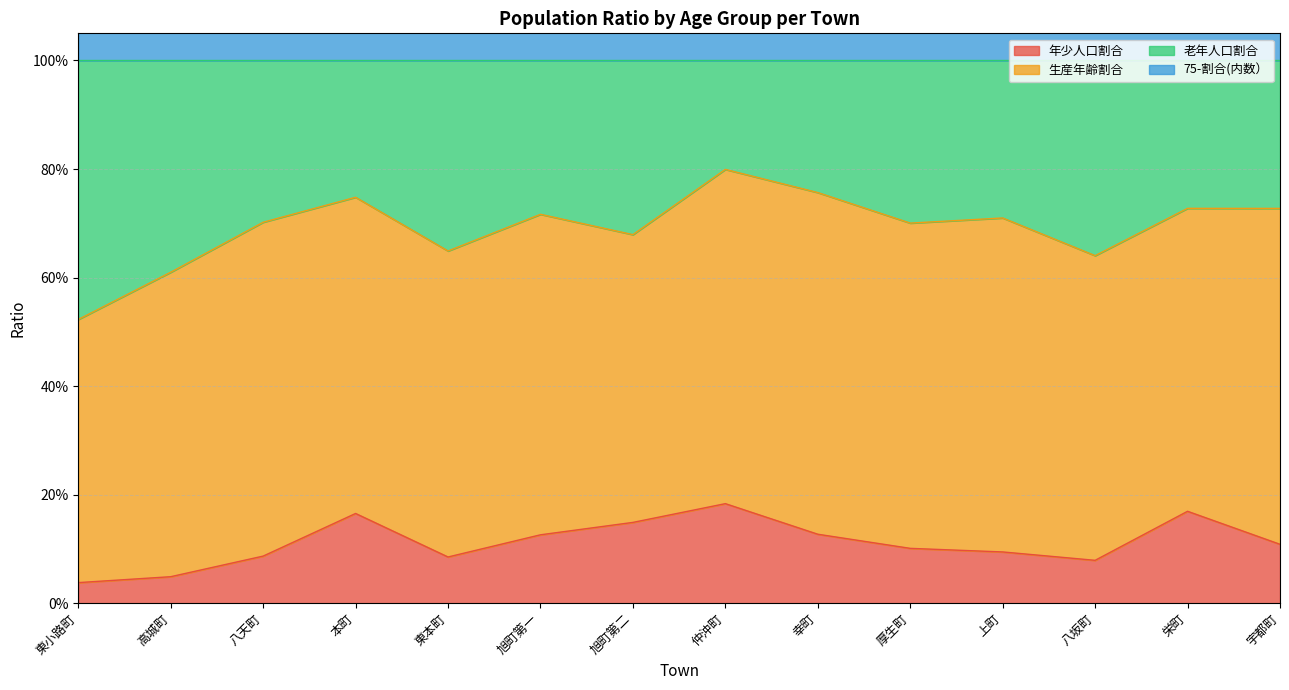

What is the difference between the second highest and second lowest values in the 年少人口割合 series?

0.1